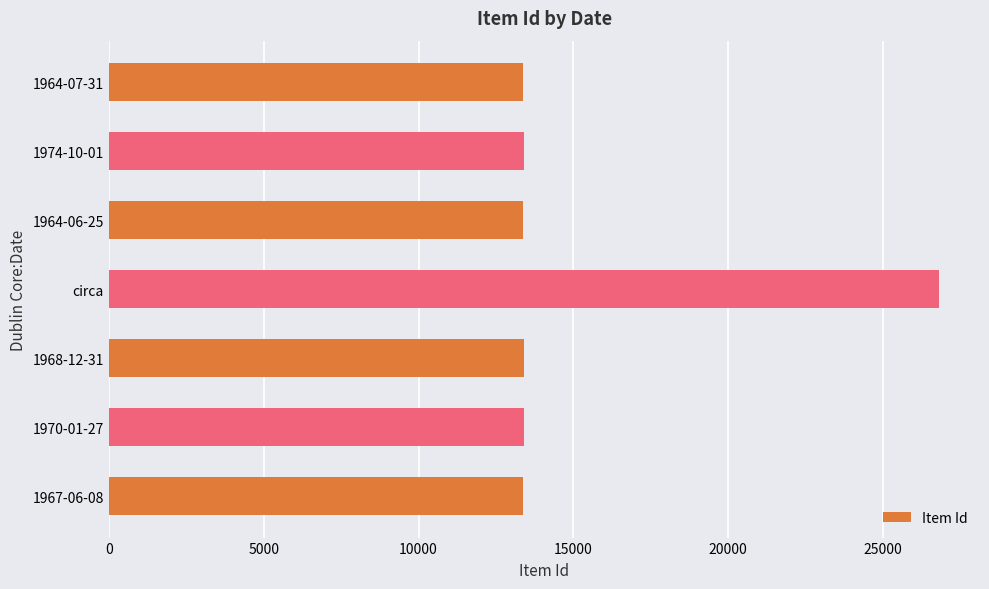

Approximately how many times larger is the value at 1964-06-25 compared to 1970-01-27?

1.0